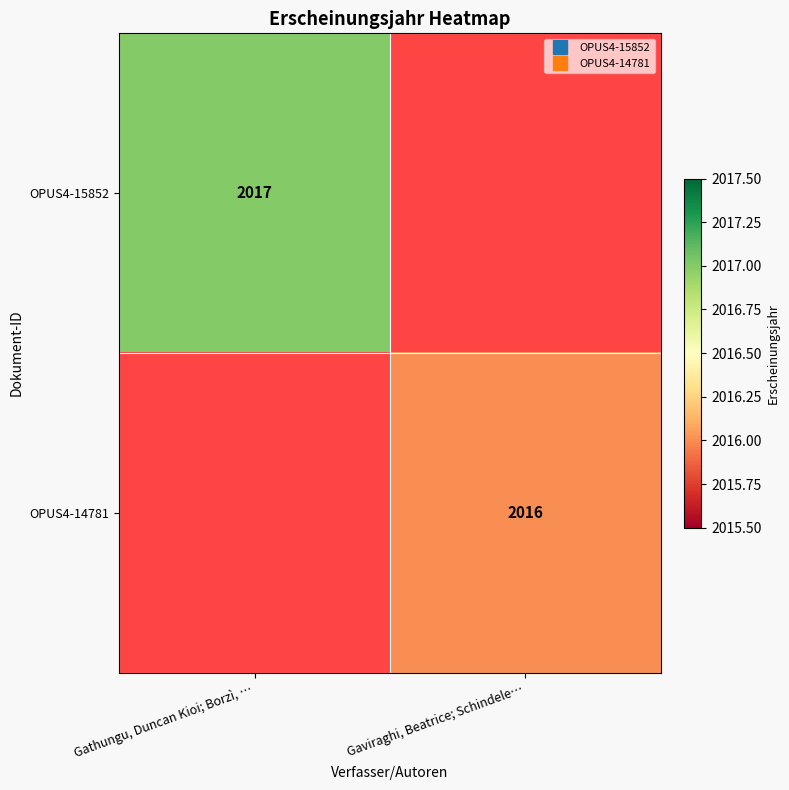

Rank the series at Gaviraghi, Beatrice; Schindele… from lowest to highest value.

OPUS4-15852, OPUS4-14781